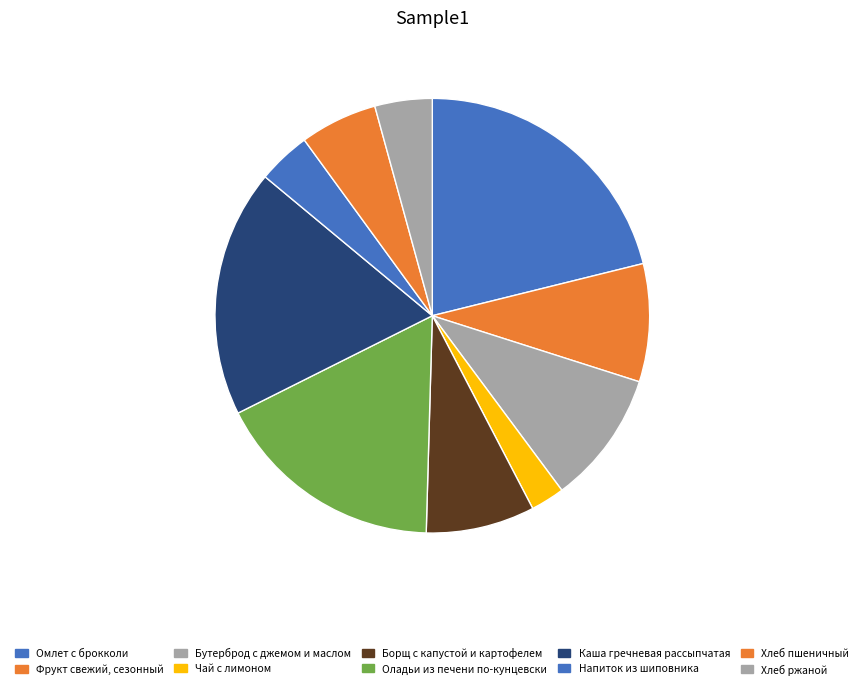

True or false: Борщ с капустой и картофелем accounts for 8% of the total.

True